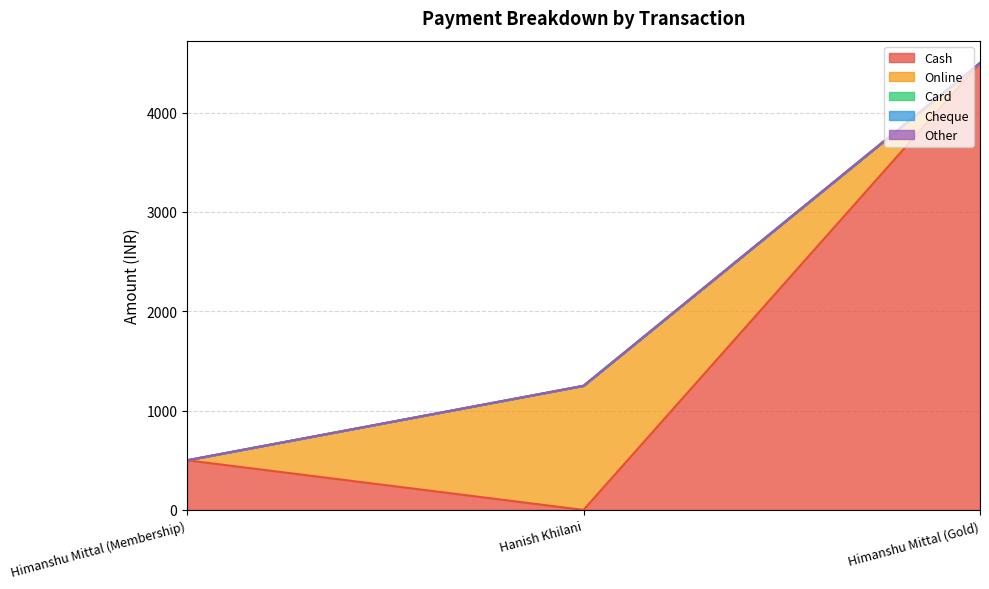

How many data points in Cash are less than 500?

1